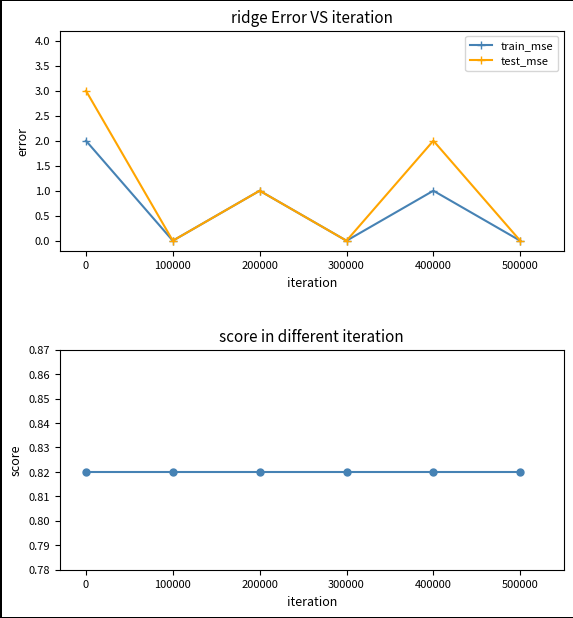

True or false: test_mse and train_mse cross at least once.

False